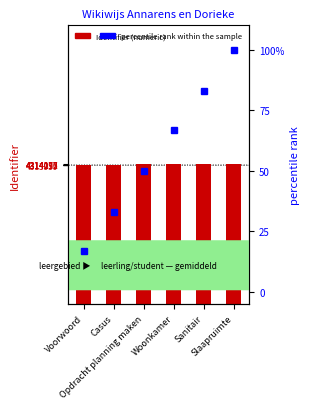

At how many categories does at least one series exceed 2518861?

6